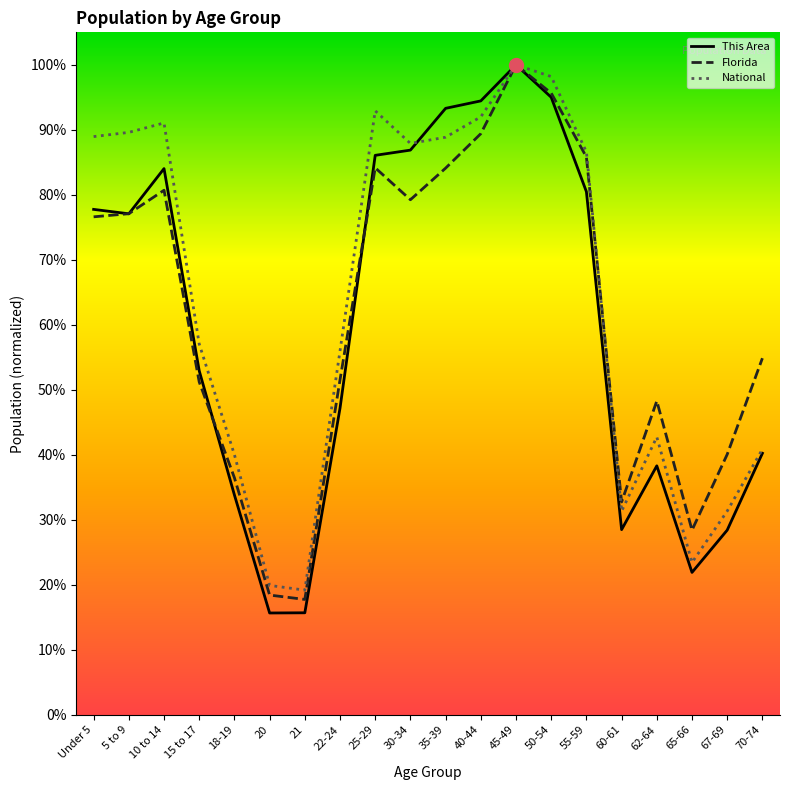

Does the chart have visible grid lines?

No